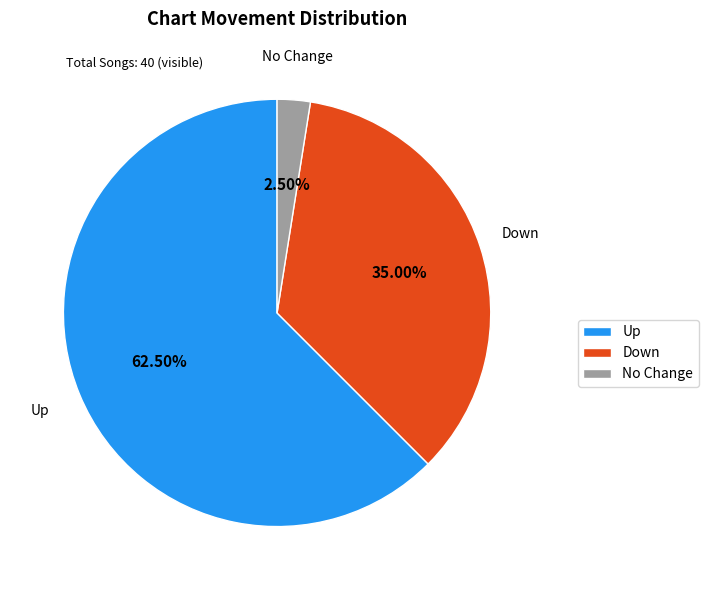

To the nearest percent, what is the average slice percentage?

33%